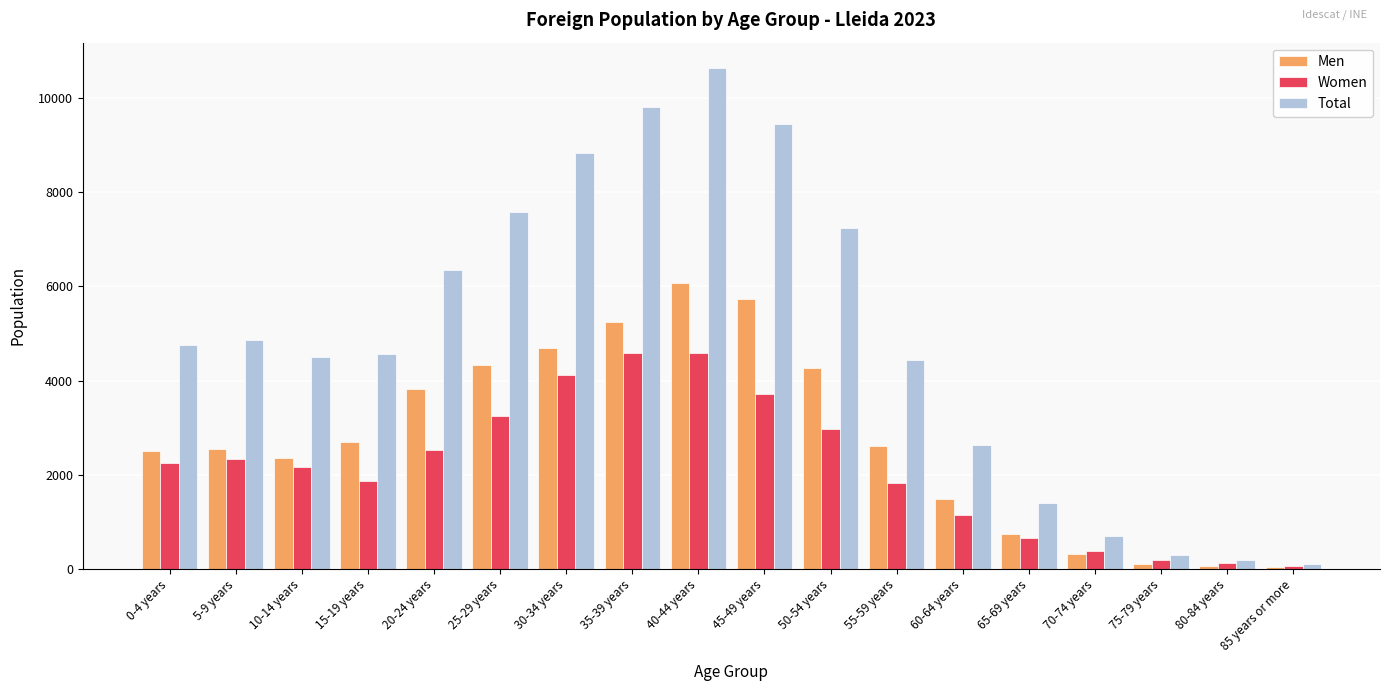

List the series in order of their overall mean, highest first.

Total, Men, Women